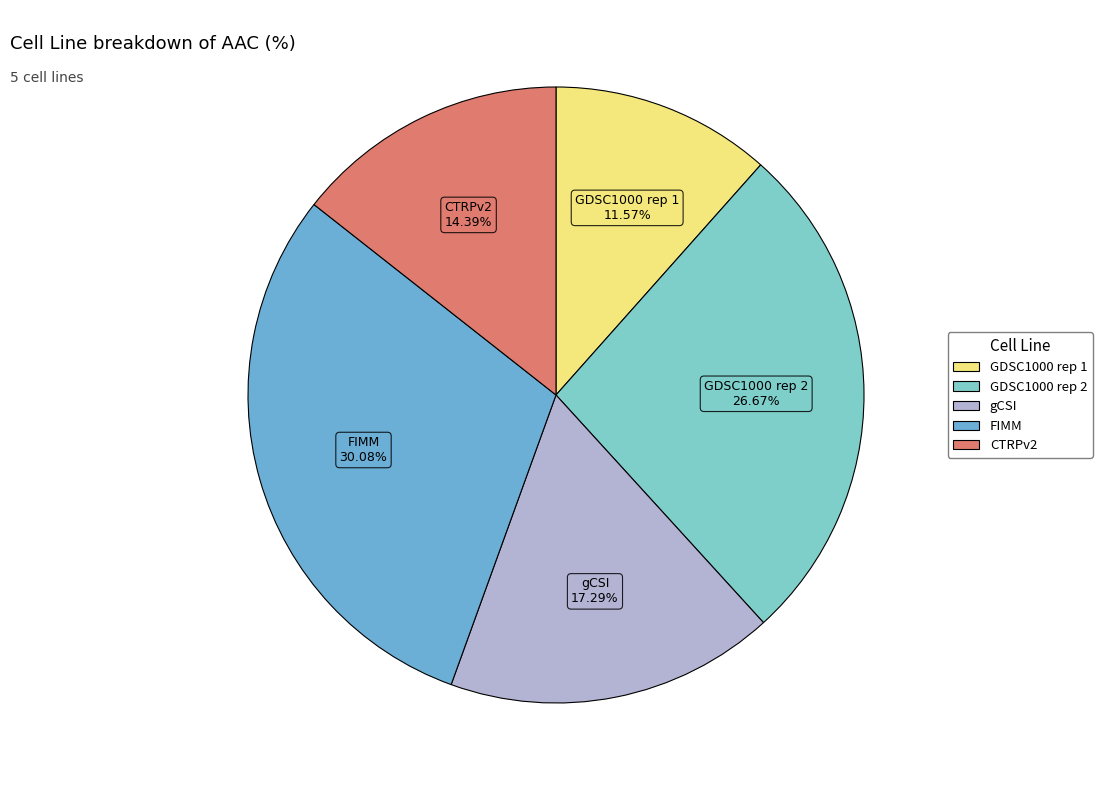

What is the smallest slice in the pie chart?

GDSC1000 rep 1